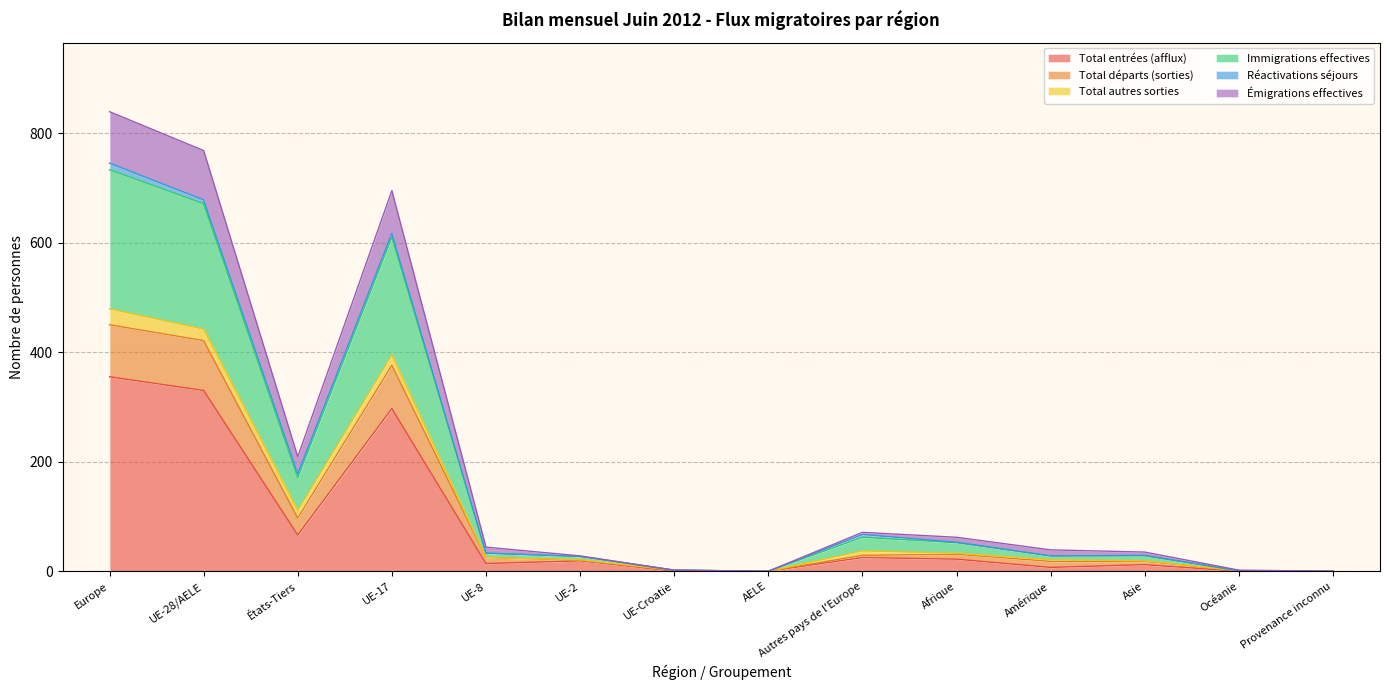

What is the highest value of the Total entrées (afflux) series?

355